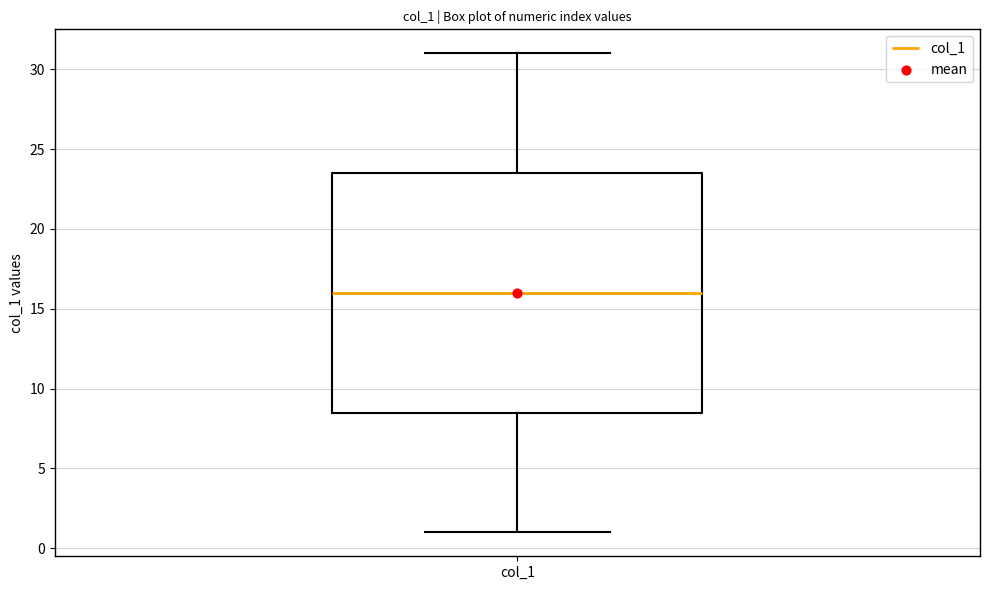

Where does the upper whisker of the box for col_1 end on the y-axis? The values are not printed on the chart, so give them approximately, as read against the axis.

31.0